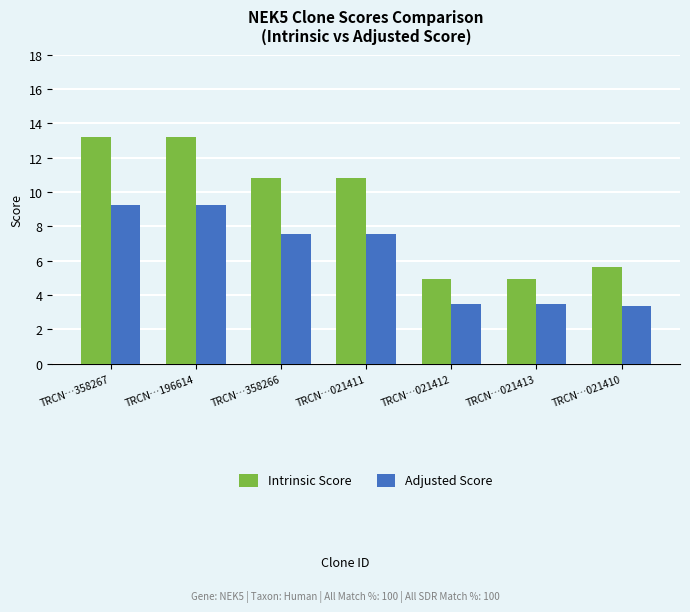

Between TRCN…358266 and TRCN…021410, which series saw the biggest shift?

Intrinsic Score